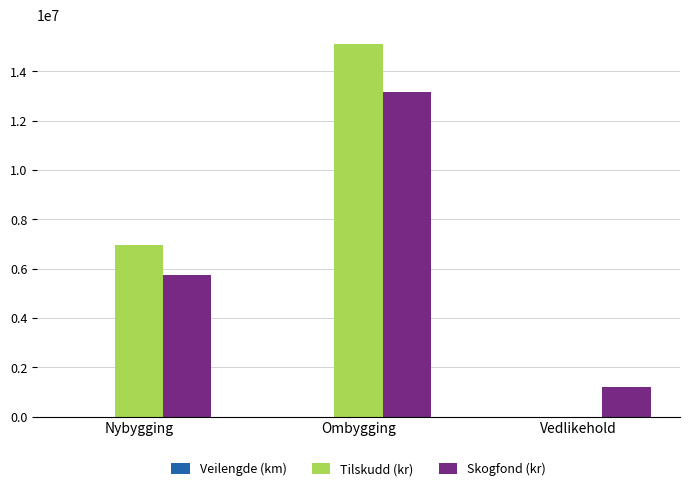

What is the spread (max minus min) of values at Nybygging?

6950834.1